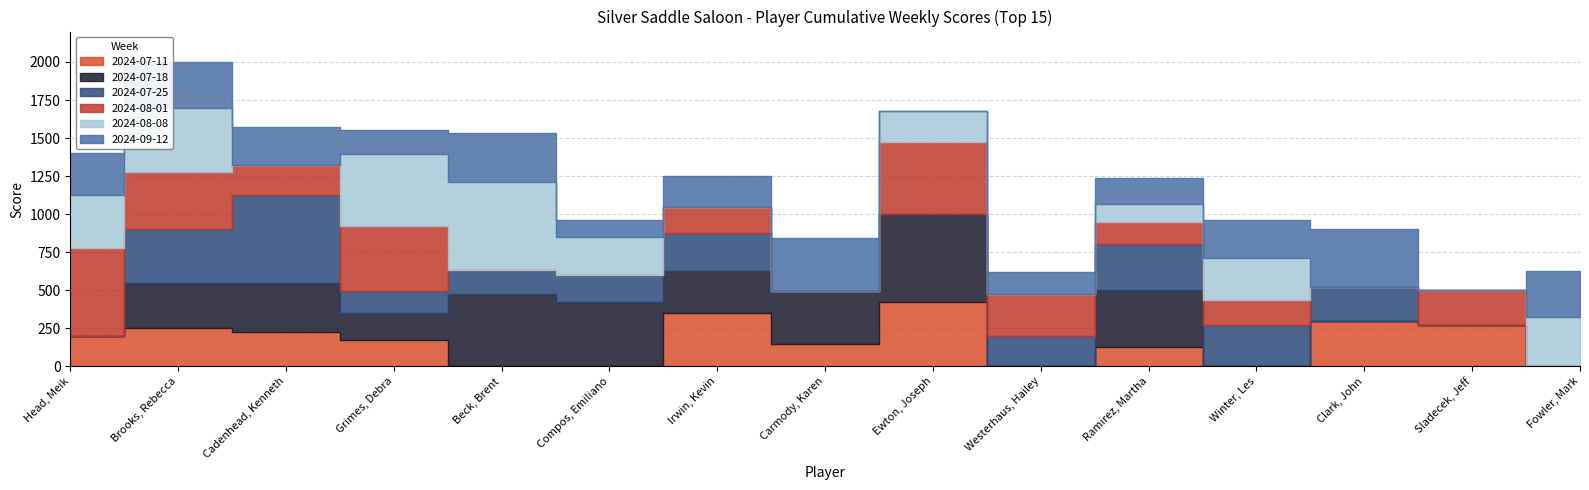

True or false: 2024-08-01 has a value of 206 at Compos, Emiliano.

False